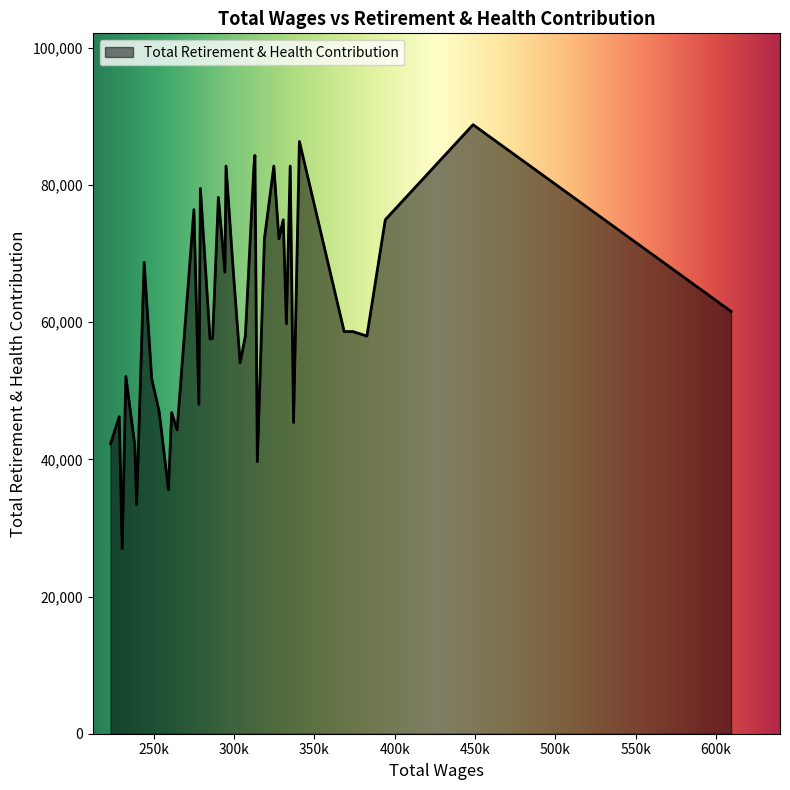

What is the minimum value shown in the chart?

26986.2